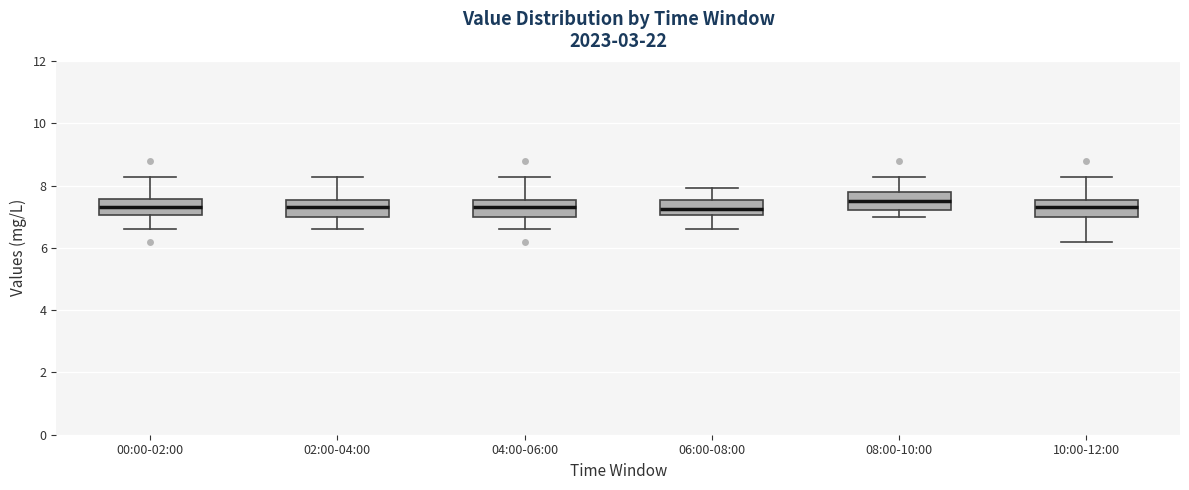

Reading left to right, transcribe this box plot: for each box, give where its median line is, the range the box spans, and where its two whiskers end, as read against the y-axis. The values are not printed on the chart, so give them approximately, as read against the axis.

00:00-02:00: median 7.4, box 7.0 to 7.6, whiskers 6.6 to 8.2
02:00-04:00: median 7.4, box 7.0 to 7.6, whiskers 6.6 to 8.2
04:00-06:00: median 7.4, box 7.0 to 7.6, whiskers 6.6 to 8.2
06:00-08:00: median 7.2, box 7.0 to 7.6, whiskers 6.6 to 8.0
08:00-10:00: median 7.6, box 7.2 to 7.8, whiskers 7.0 to 8.2
10:00-12:00: median 7.4, box 7.0 to 7.6, whiskers 6.2 to 8.2